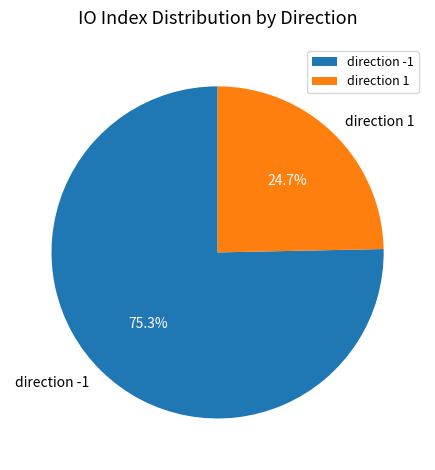

Which category accounts for the majority?

direction -1